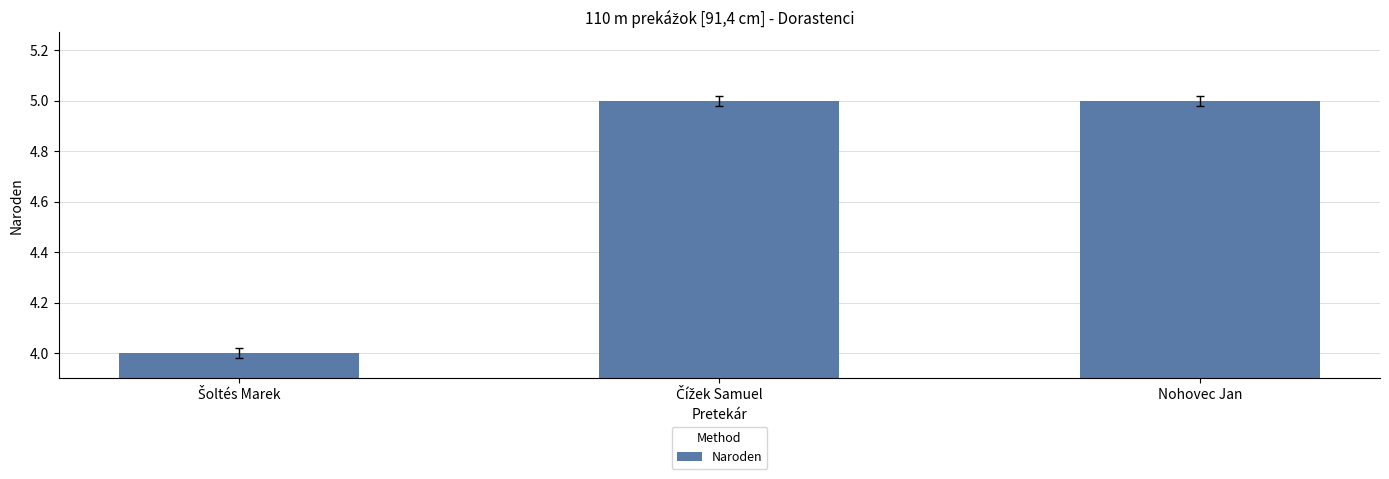

What is the maximum value shown in the chart?

5